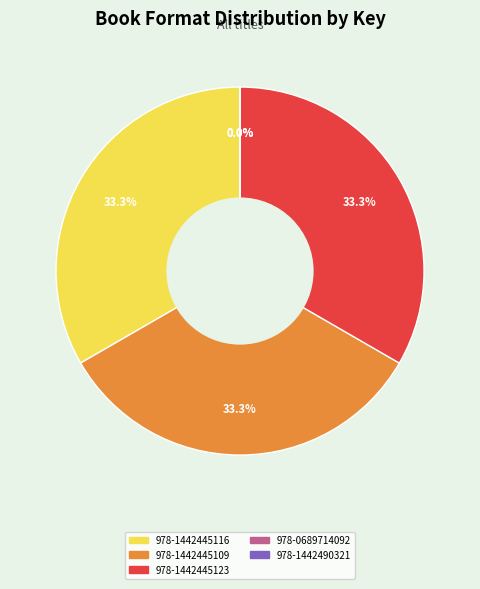

Is there a majority slice in this chart?

No